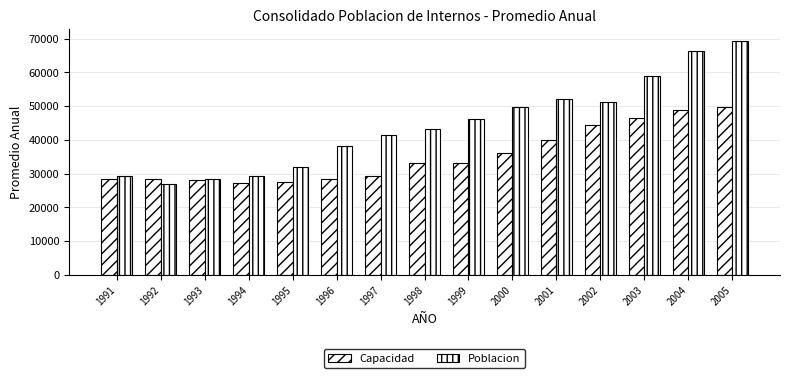

Are the bars horizontal?

No